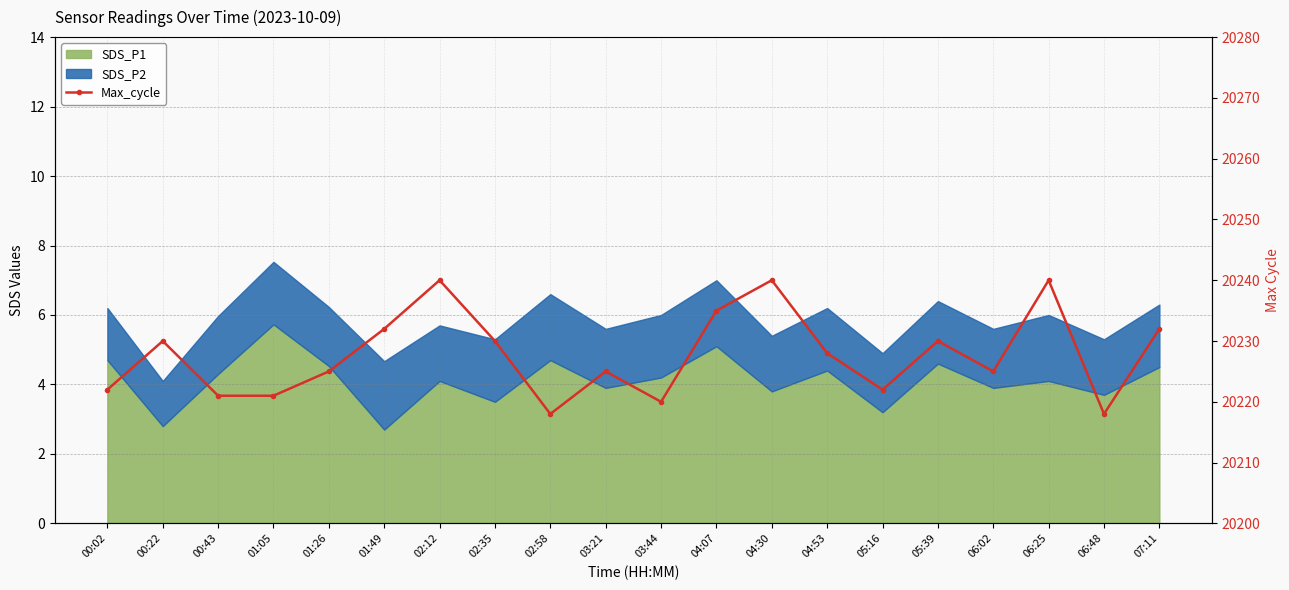

What value does the data have at 01:05, to the nearest 10?

20220